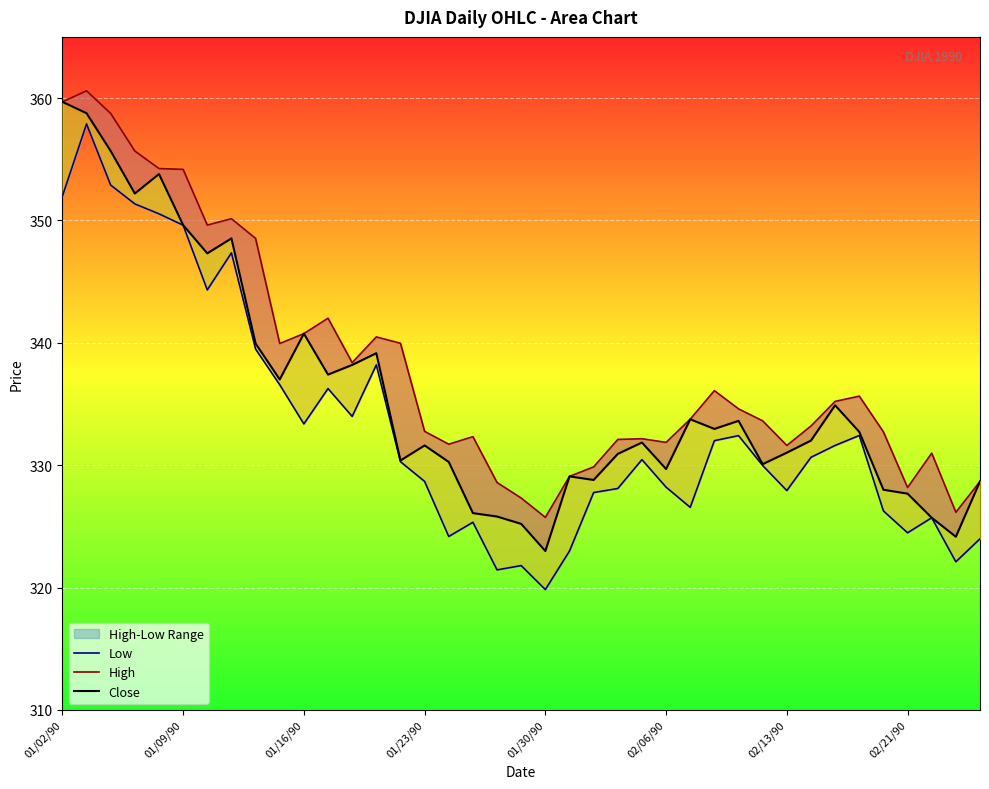

How many series are shown in this chart?

3